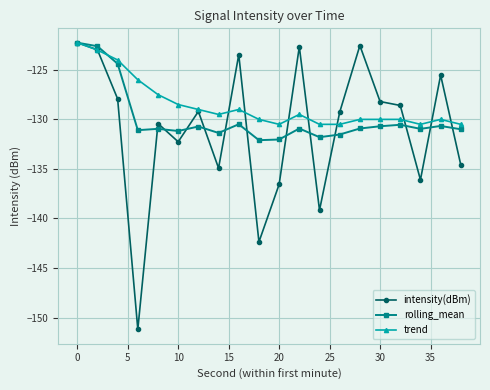

What is the sum of all trend values?

-2570.8